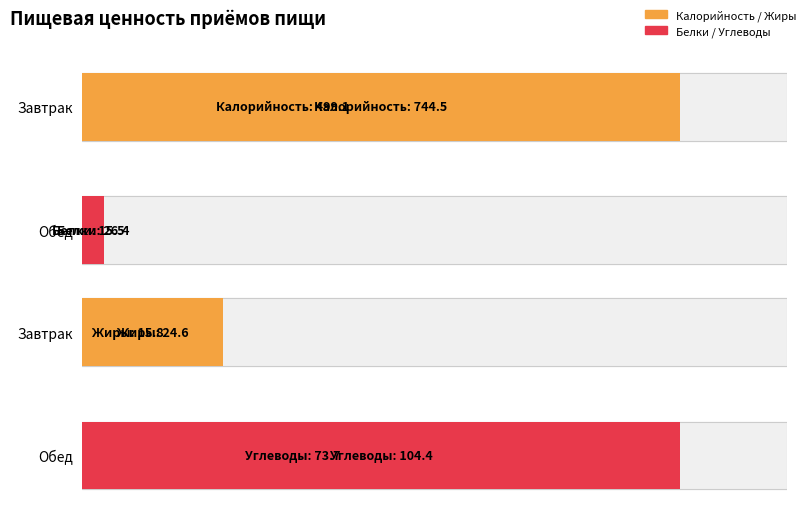

Reading right to left, what are all the values shown in this chart?

Калорийность: Обед=744.5	Завтрак=499.1
Белки: Обед=26.4	Завтрак=15.5
Жиры: Обед=24.6	Завтрак=15.8
Углеводы: Обед=104.4	Завтрак=73.7